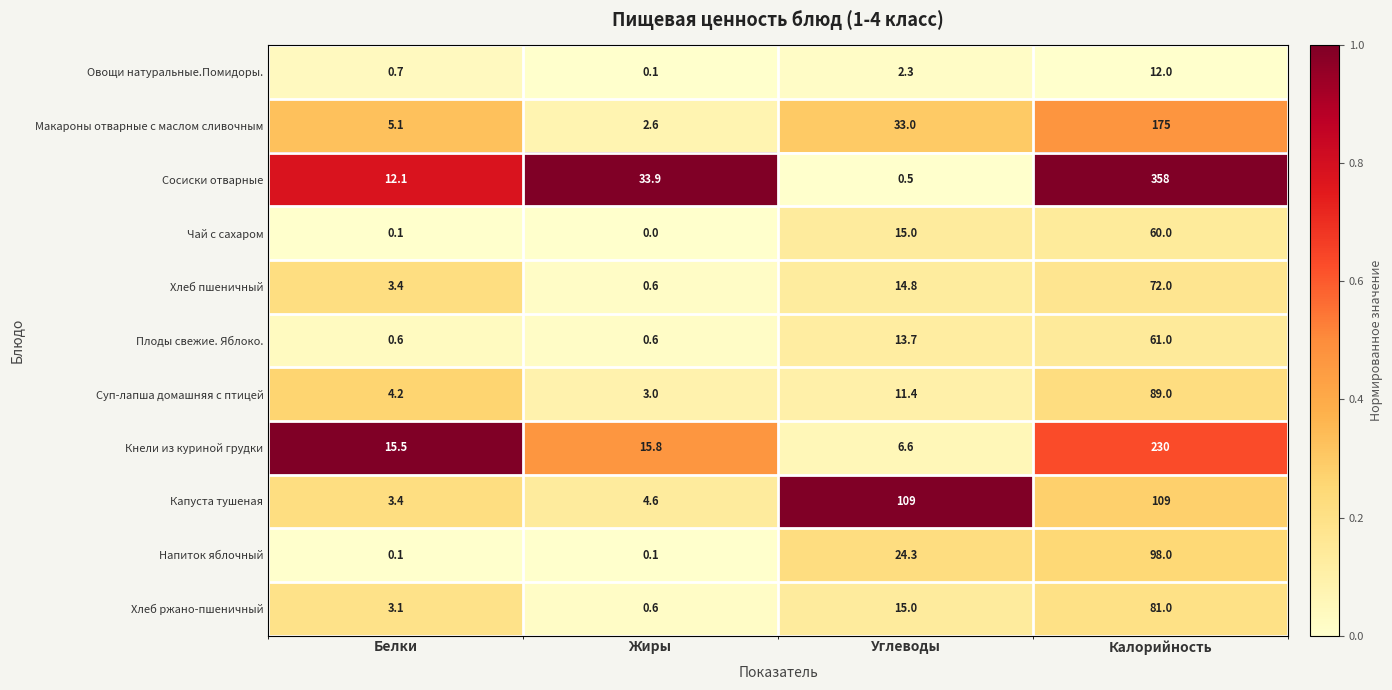

Which series has the largest range (max minus min)?

Сосиски отварные